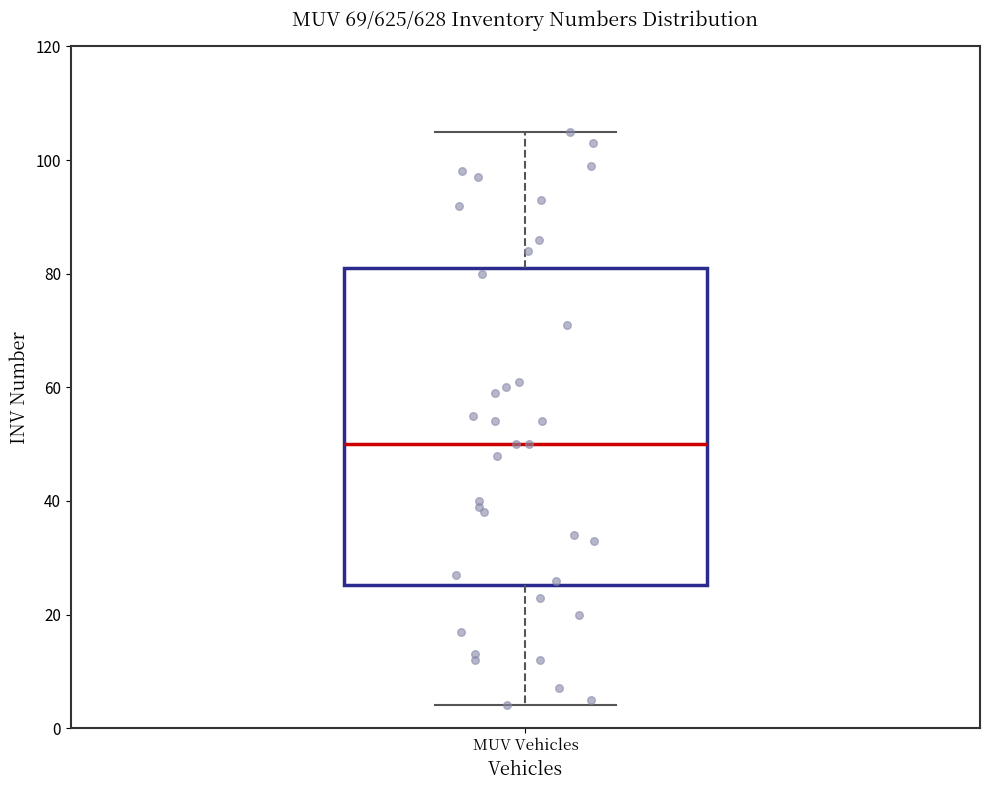

Transcribe this box plot: give where the median line is, the range the box spans, and where the two whiskers end, as read against the y-axis. The values are not printed on the chart, so give them approximately, as read against the axis.

median 50, box 26 to 82, whiskers 4 to 106